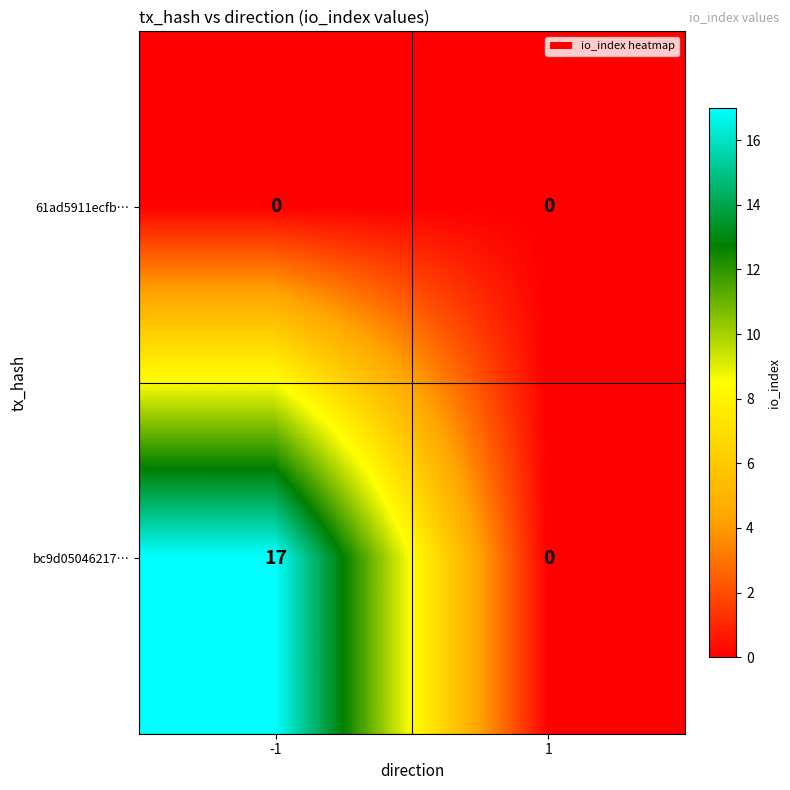

At which category is the sum across all series the highest?

-1